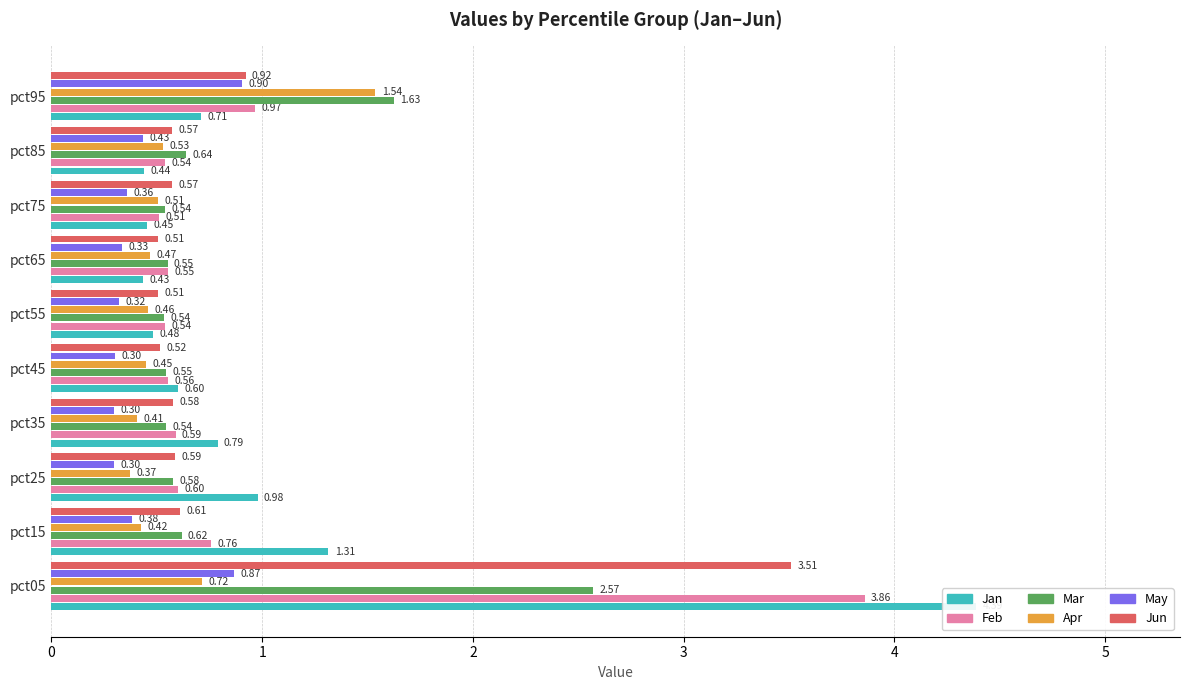

What is the maximum value for Feb?

3.9